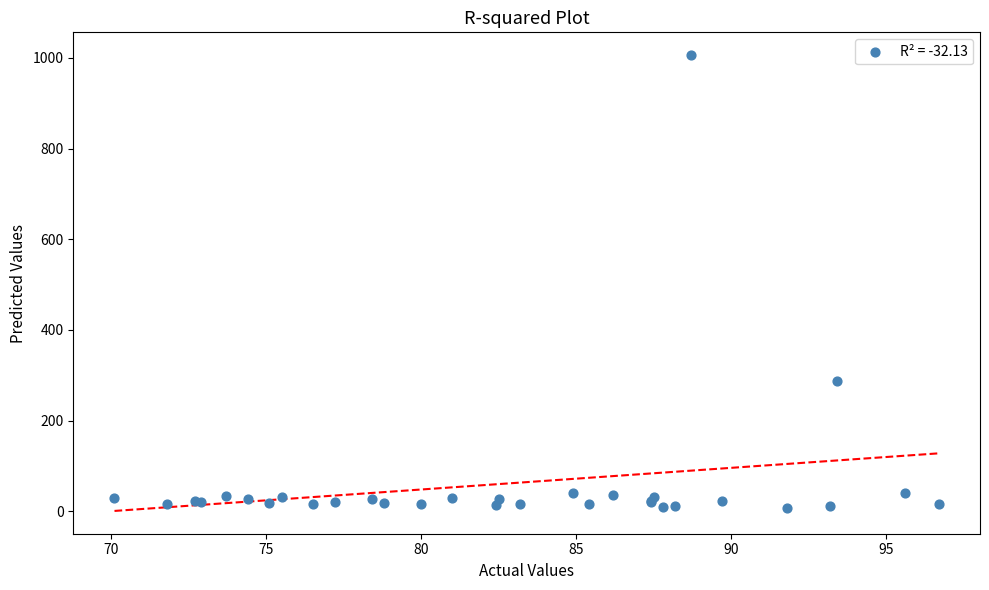

What Y value in the scatter plot is closest to 506?

287